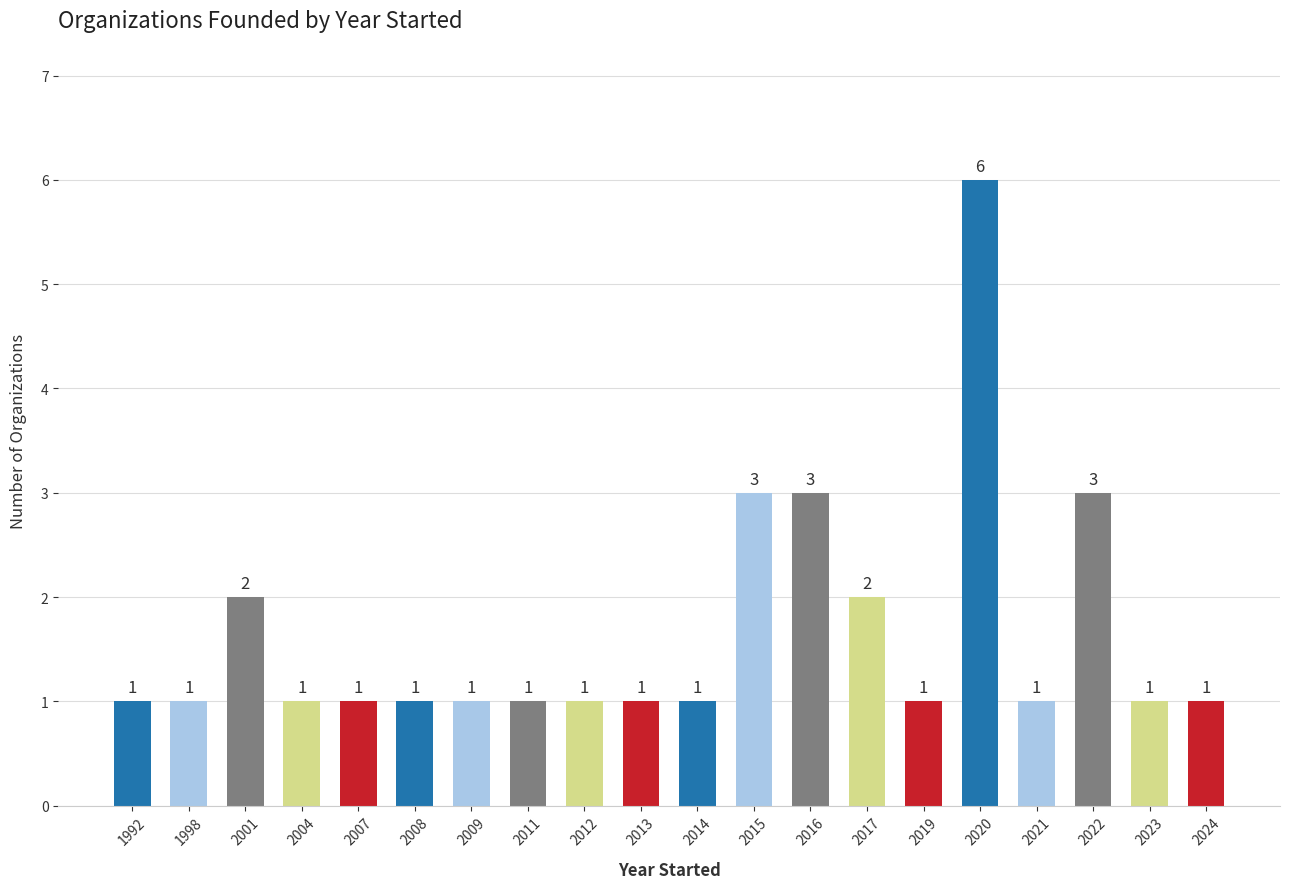

What is the sum of the values at 2016 and 1998?

4